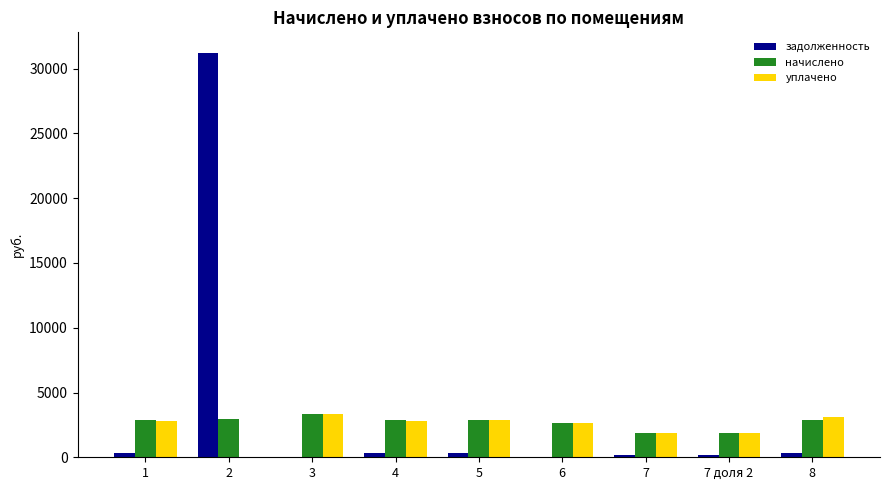

The value of уплачено at 3 is 1568.2. True or false?

False